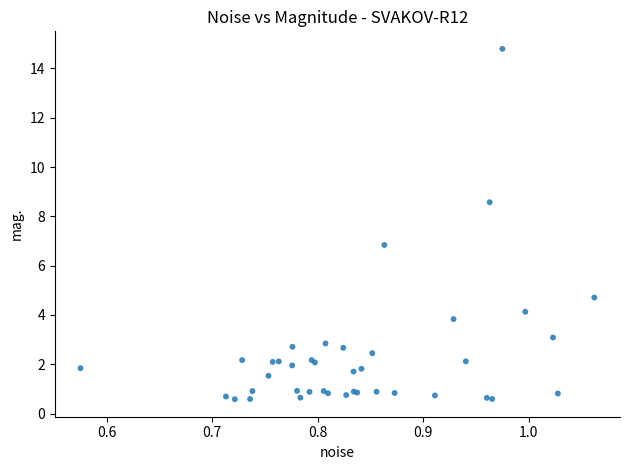

What Y value in the scatter plot is closest to 7?

6.8